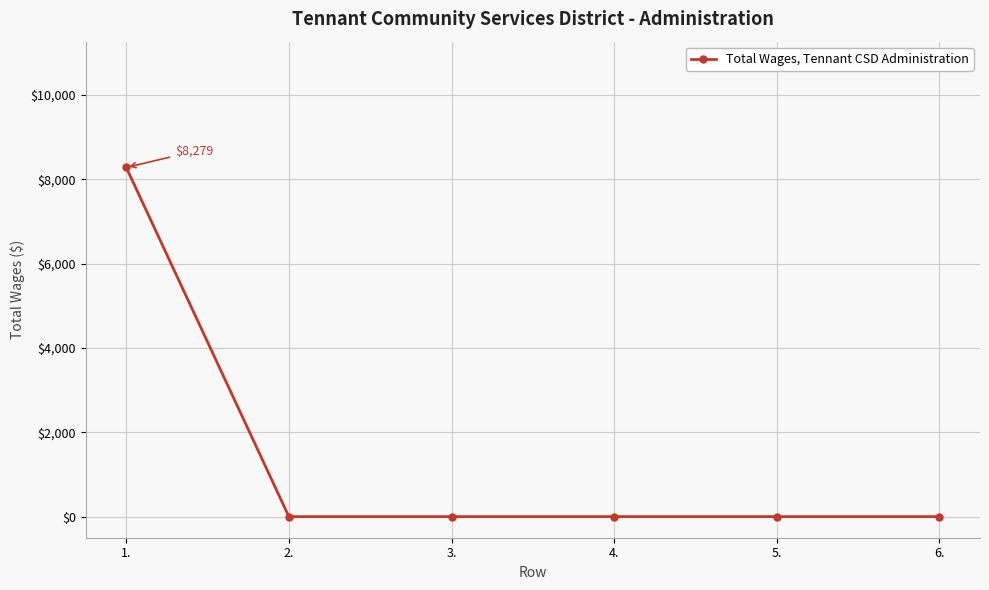

How many lines are shown in the chart?

1